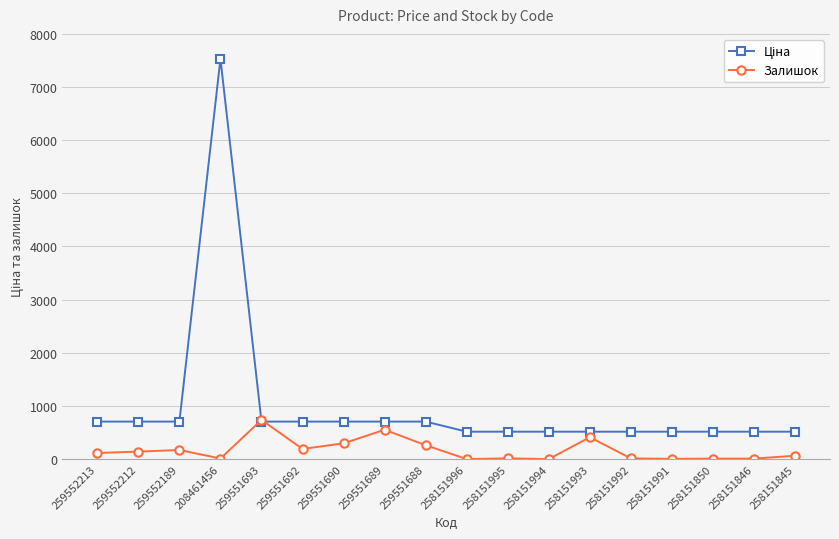

At which category is the sum across all series the highest?

208461456